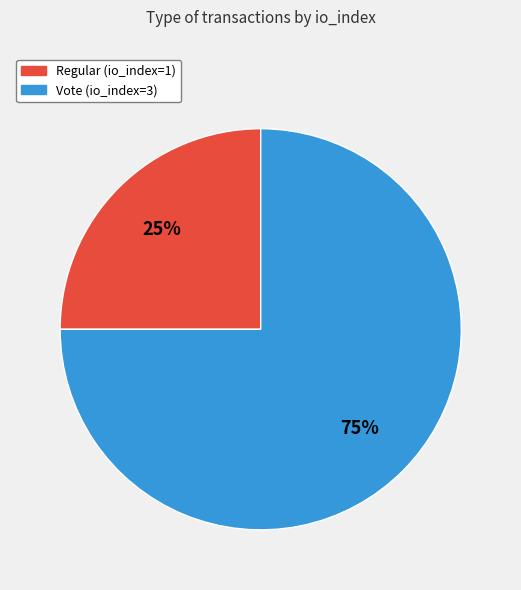

Is the sum of Vote (io_index=3) and Regular (io_index=1) greater than half?

Yes